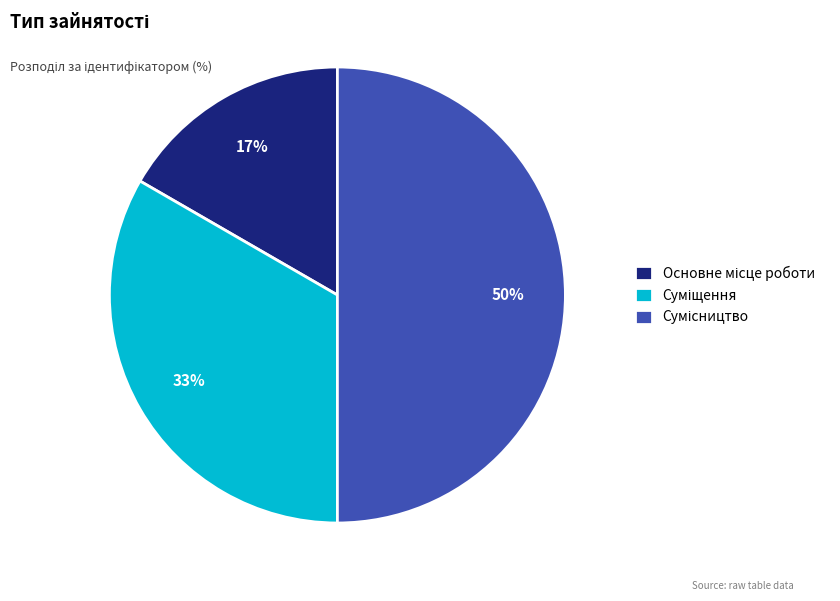

How many segments does this pie chart have?

3